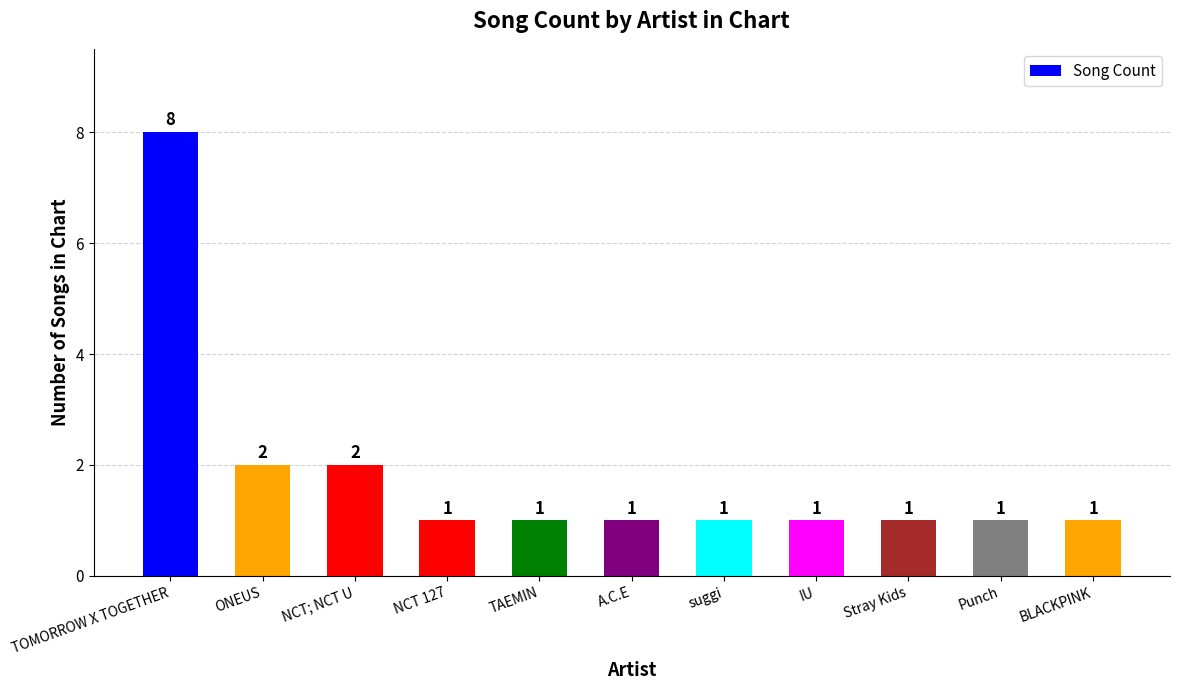

Are the bars grouped side by side (vs. stacked)?

No